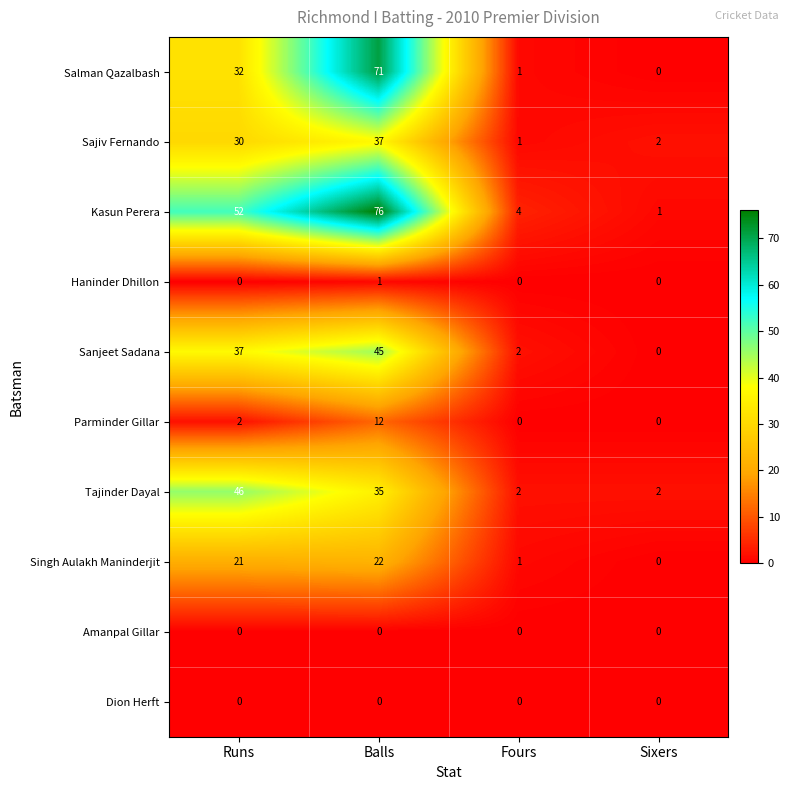

Rank the categories by Salman Qazalbash value from highest to lowest.

Balls, Runs, Fours, Sixers